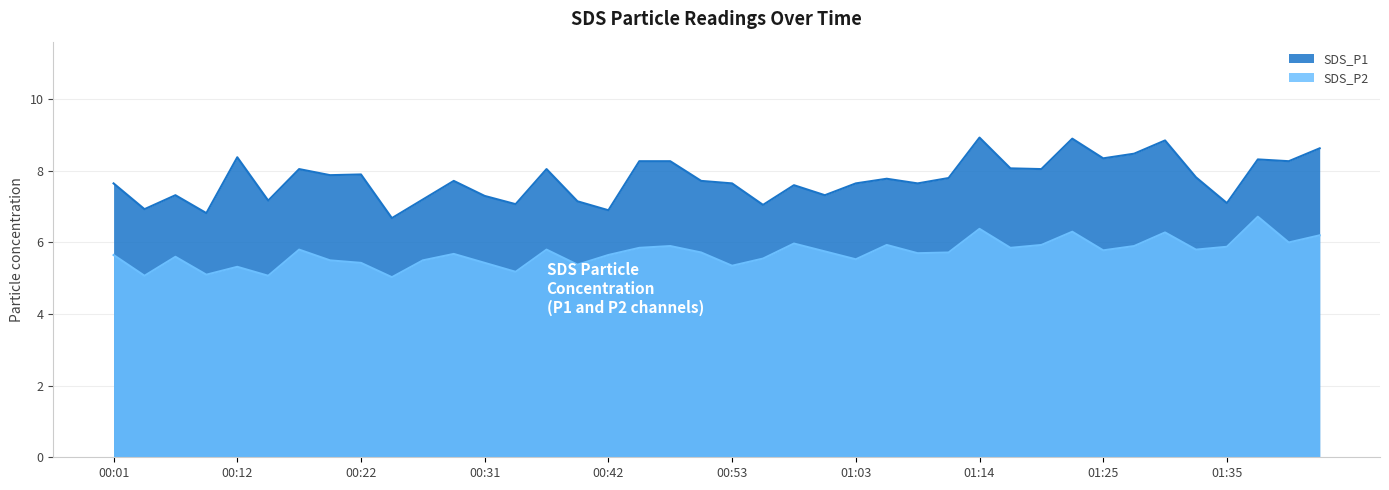

What are all the series names shown in the legend?

SDS_P1, SDS_P2